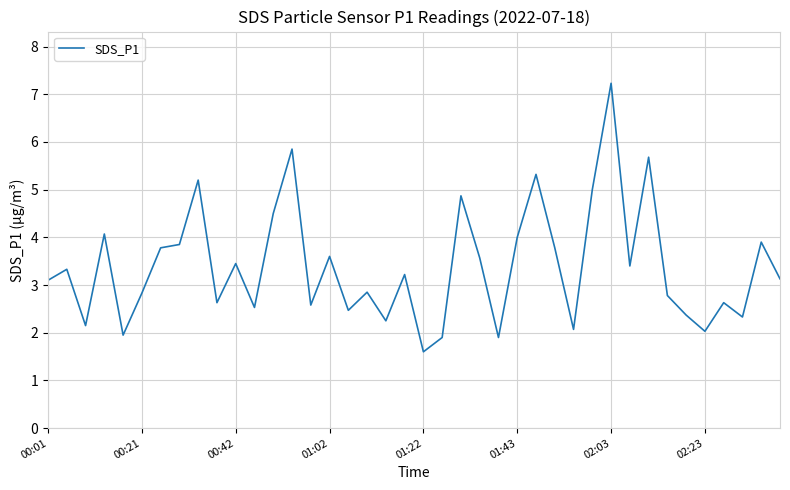

What is the maximum value shown in the chart?

7.2